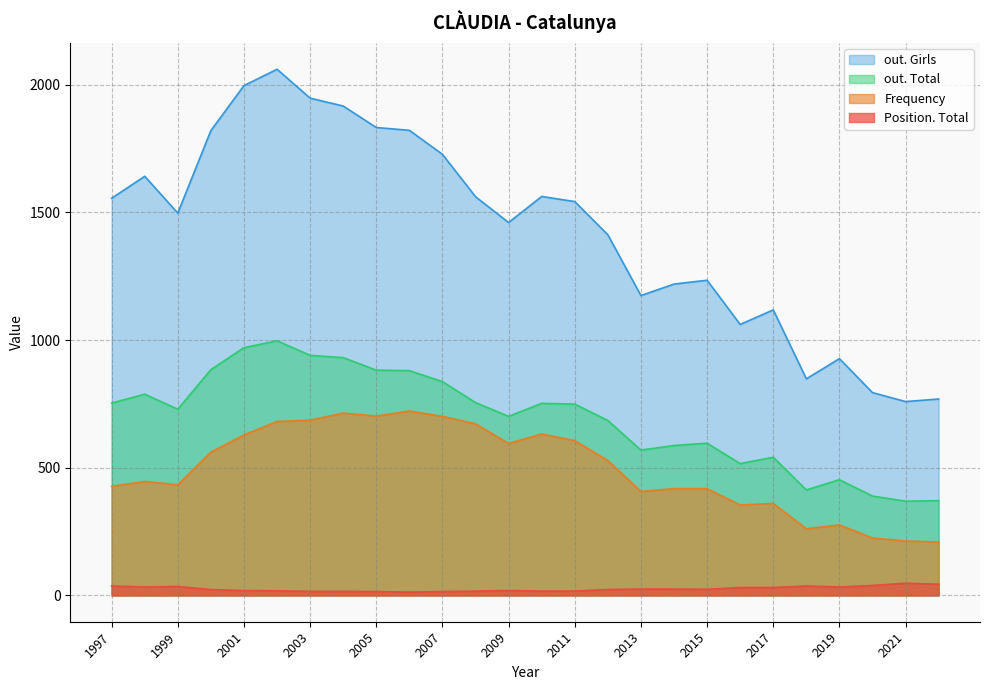

Which series has the largest total across all categories?

out. Girls